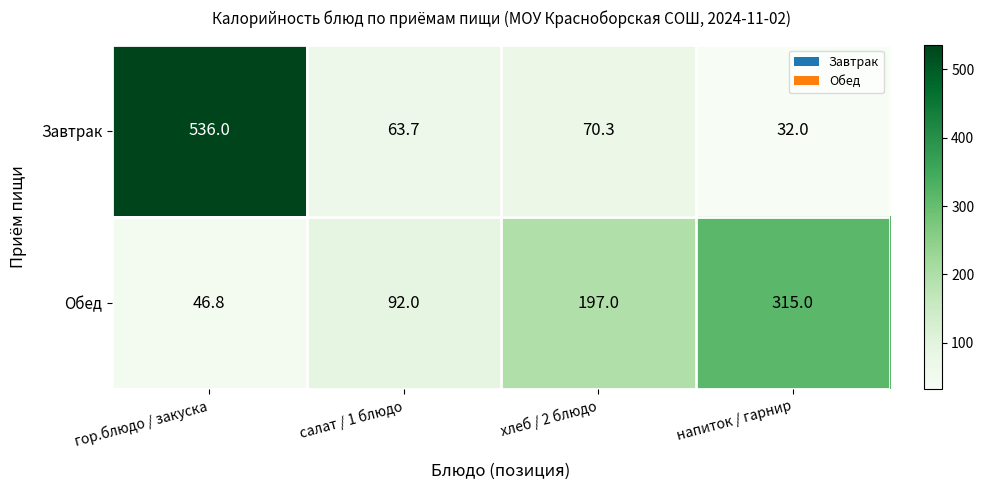

What is the total value across all series at хлеб / 2 блюдо?

267.3